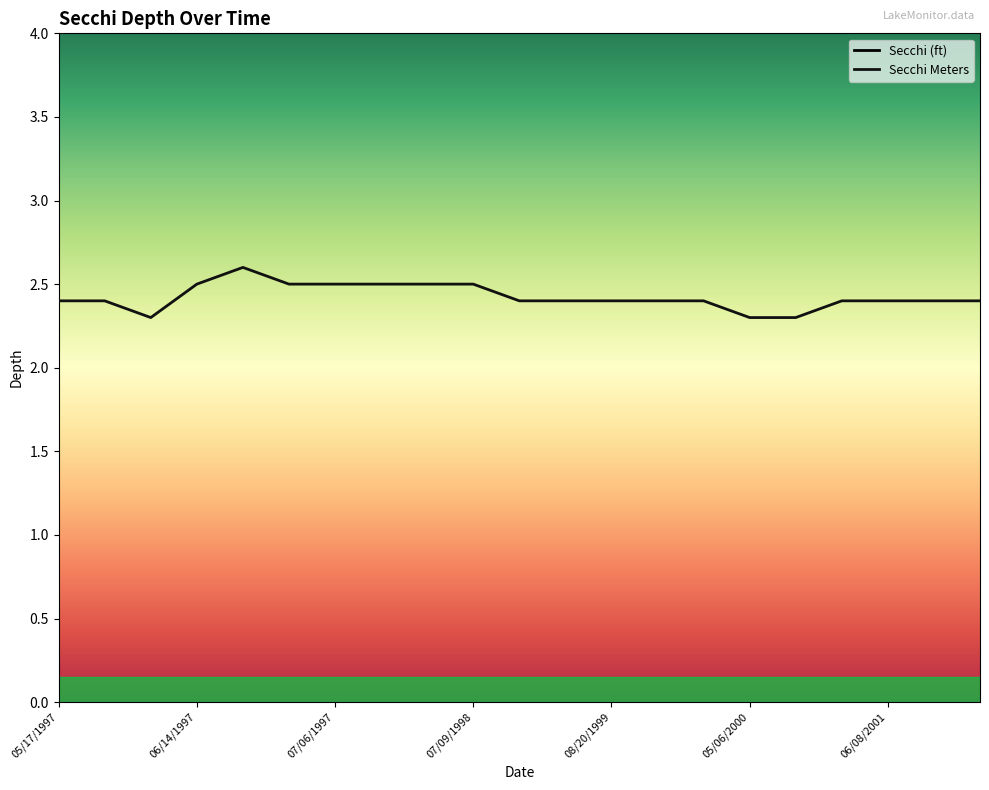

True or false: Secchi Meters and Secchi (ft) cross at least once.

False